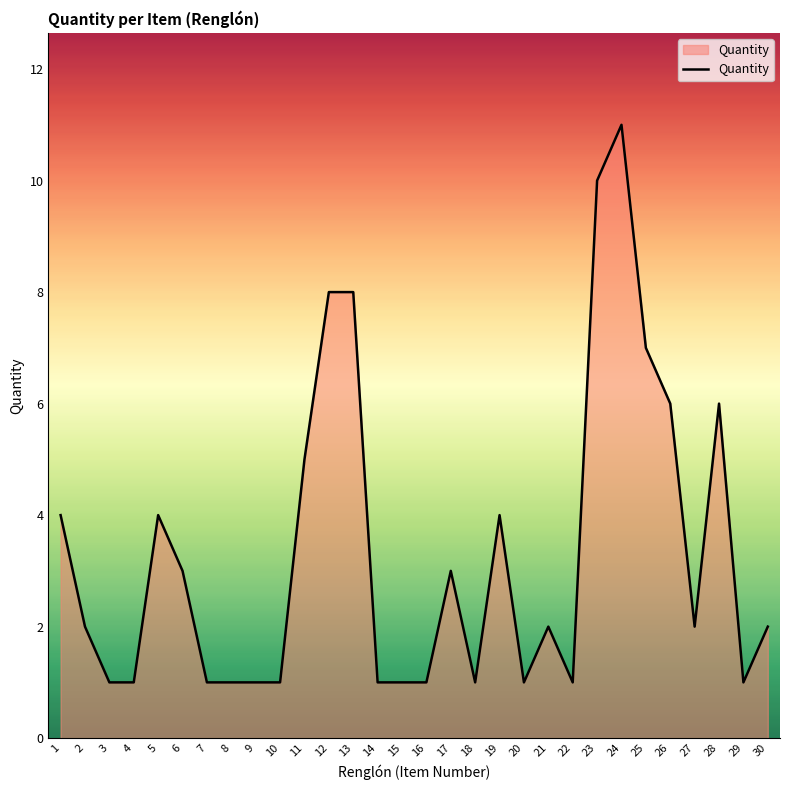

What is the greatest value displayed?

11